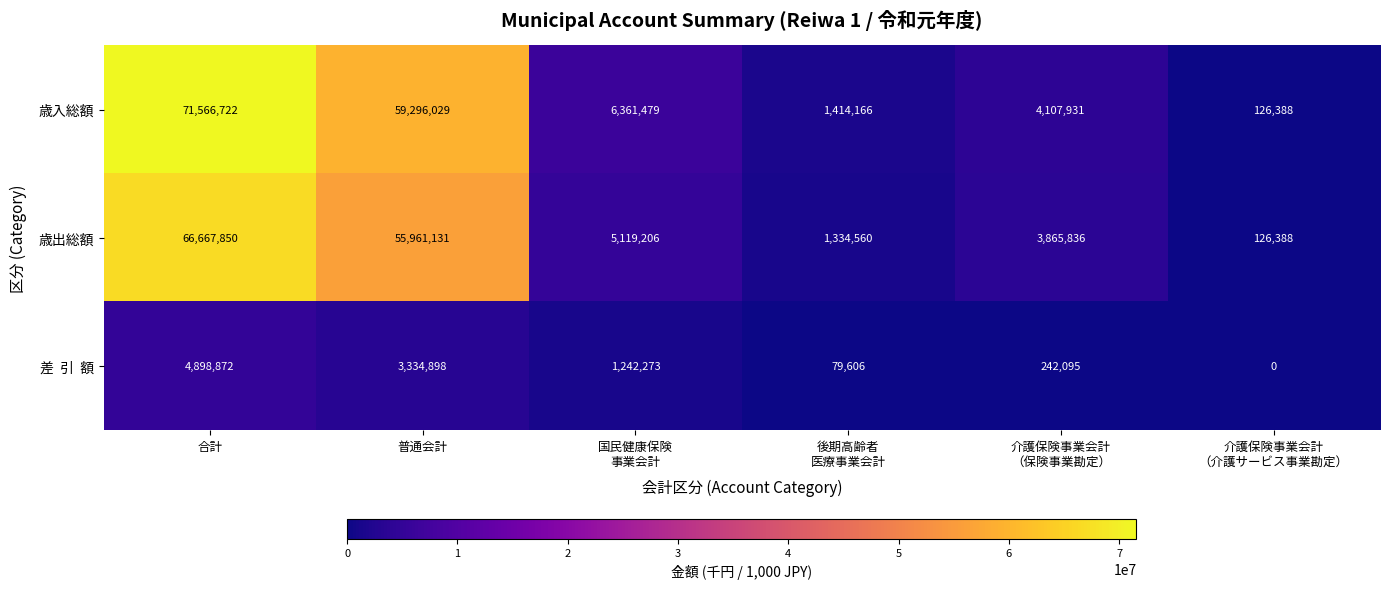

At which category is the sum across all series the highest?

合計